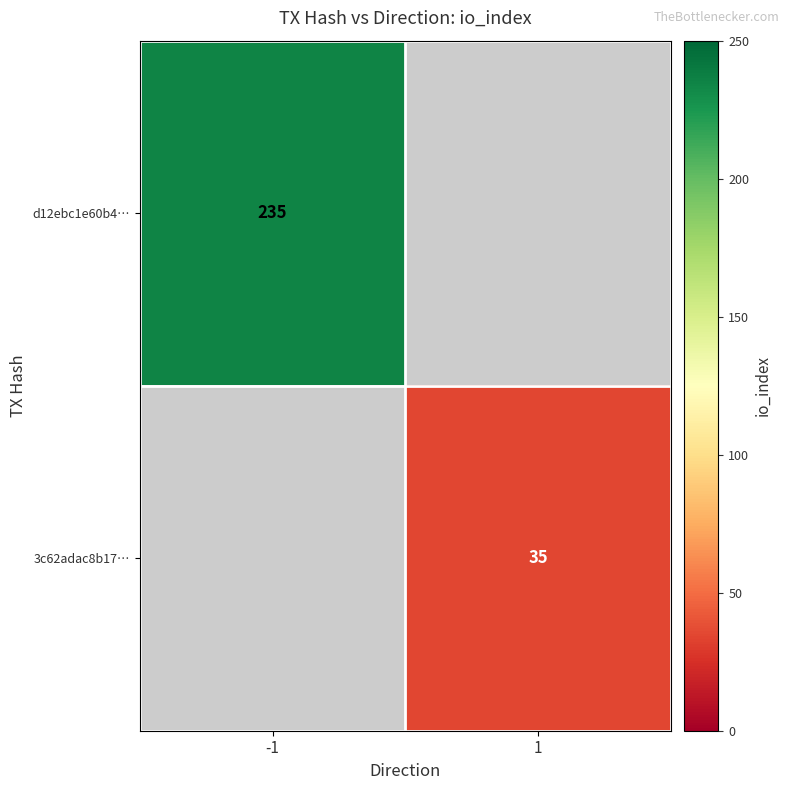

The 3c62adac8b17… series shows 35 at 1. True or false?

True